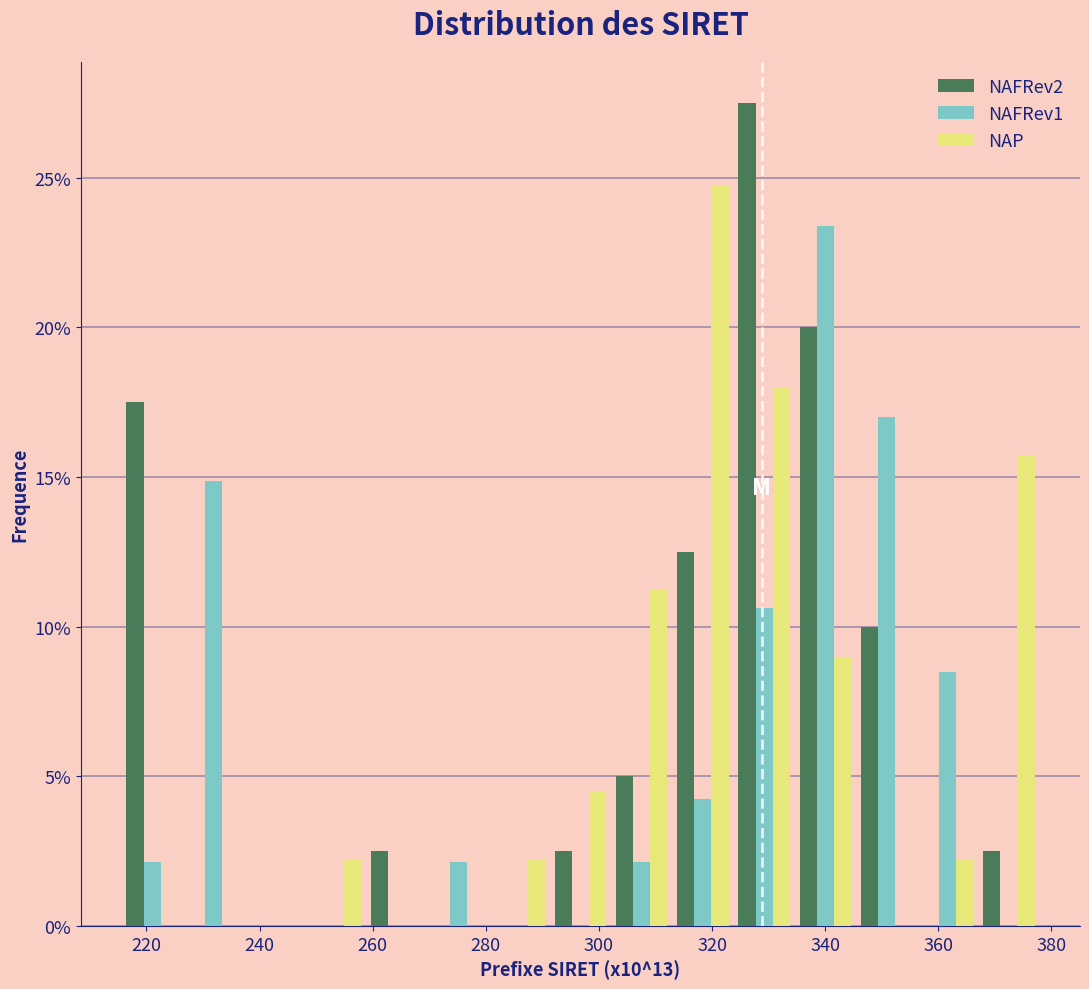

In the NAP series, which range on the x-axis has the tallest bar?

312 to 324